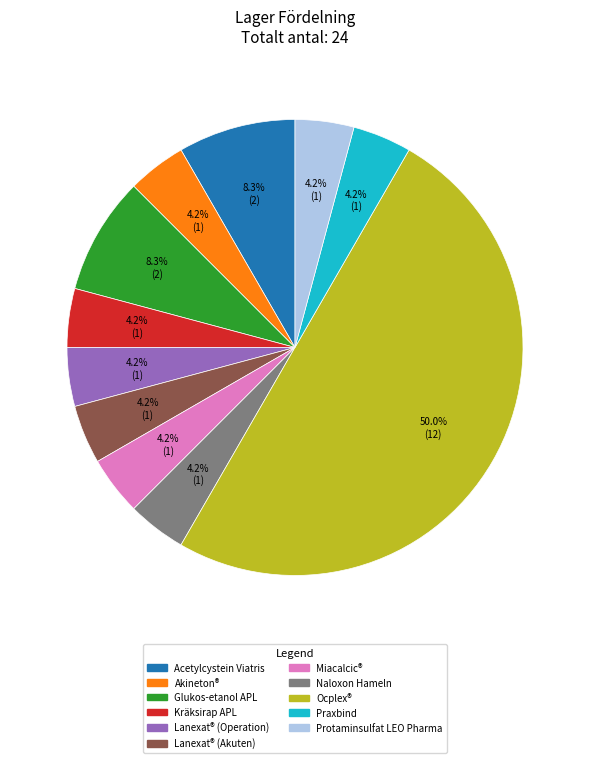

To the nearest percent, what is the difference between the Ocplex® and Miacalcic® slice percentages?

46%